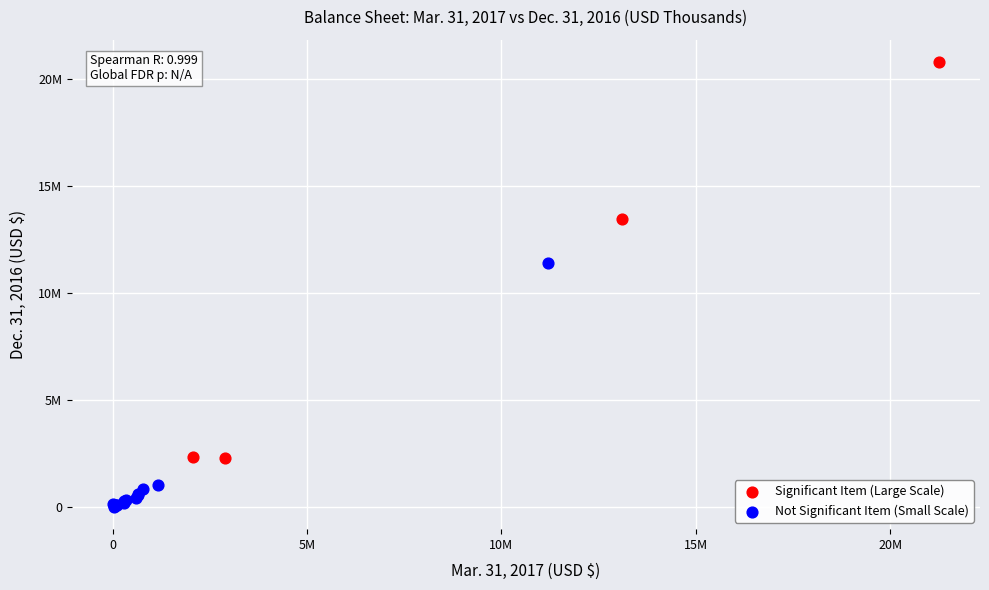

Which series has the largest Y range (max minus min)?

Significant Item (Large Scale)